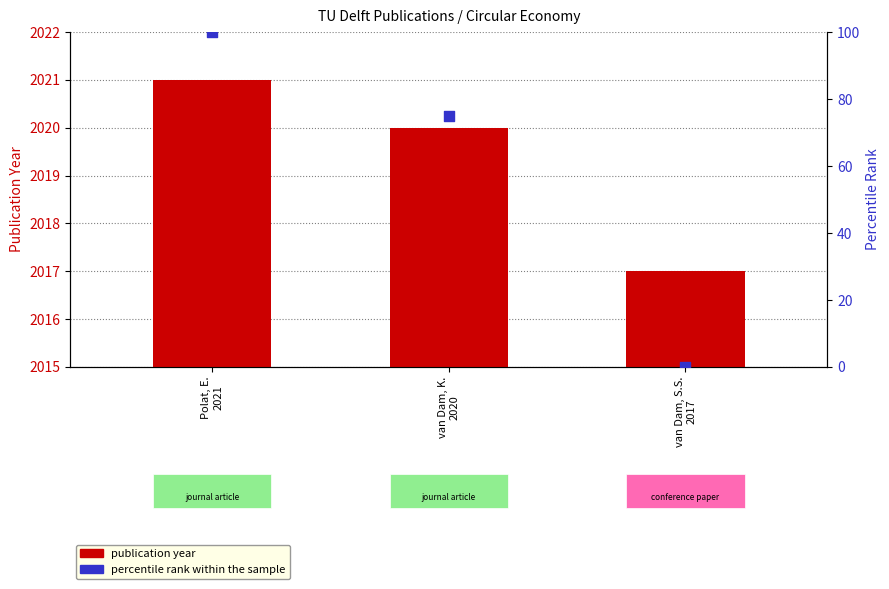

Which series contains the lowest Y value?

percentile rank within the sample